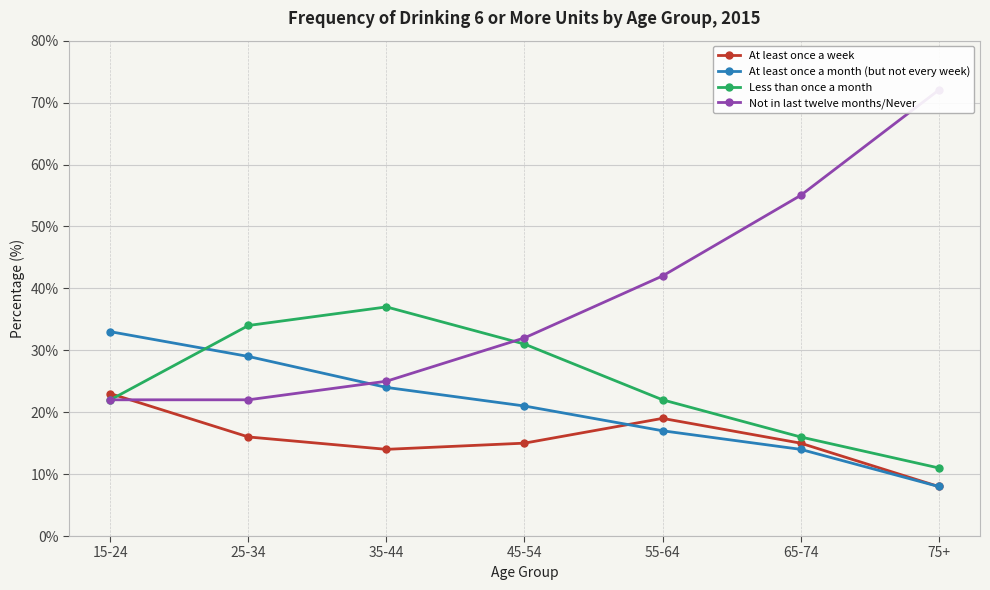

True or false: At least once a week and Less than once a month intersect in this chart.

True